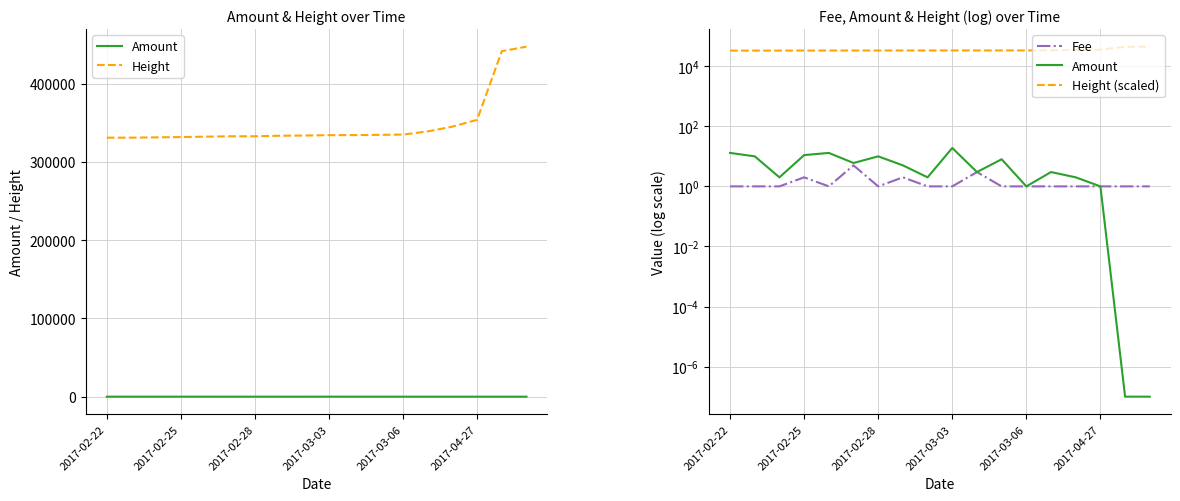

At 7, list the series in order from smallest to largest.

Fee, Amount, Height (scaled), Height